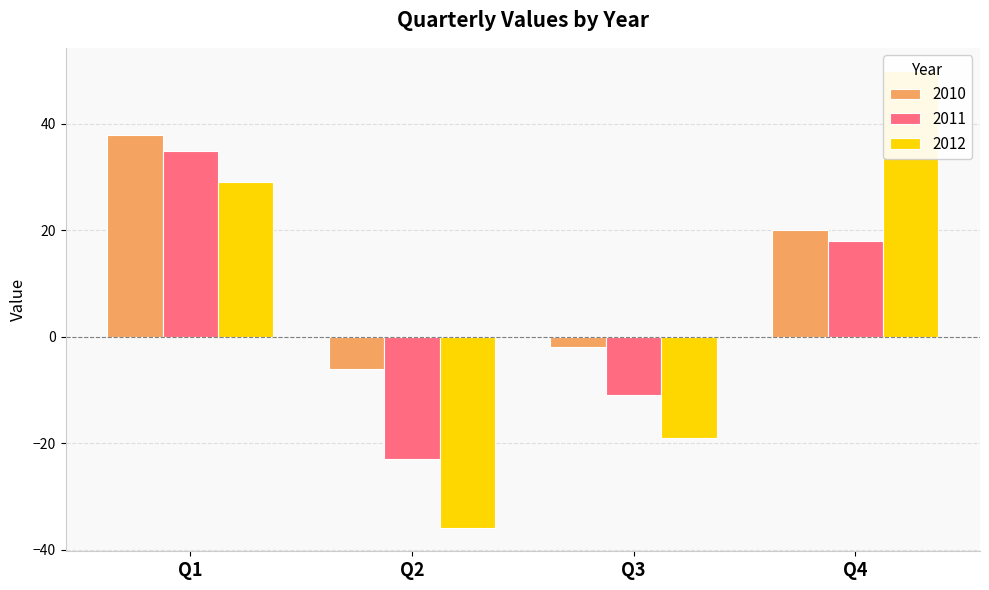

What value does the 2011 series have at Q4, to the nearest 10?

20